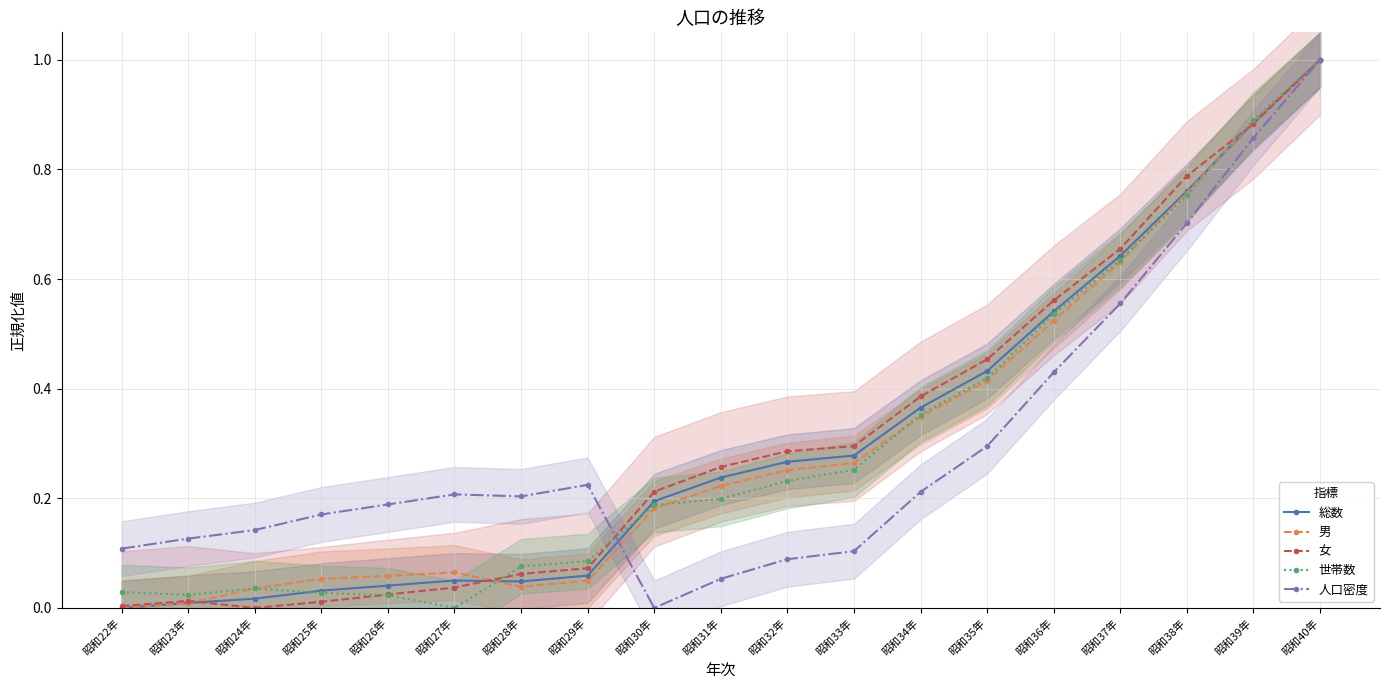

How many values in the 総数 series exceed 0?

18